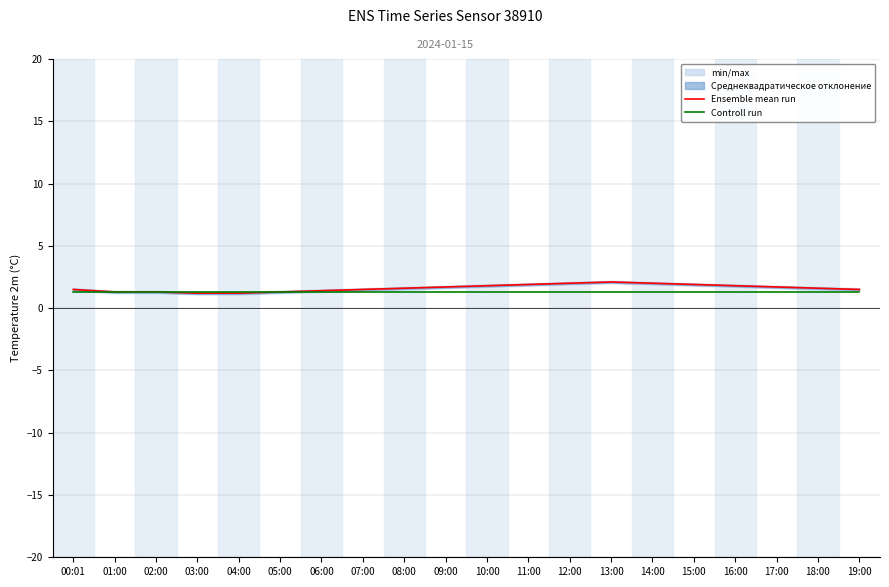

What position from the right is 17:00?

3